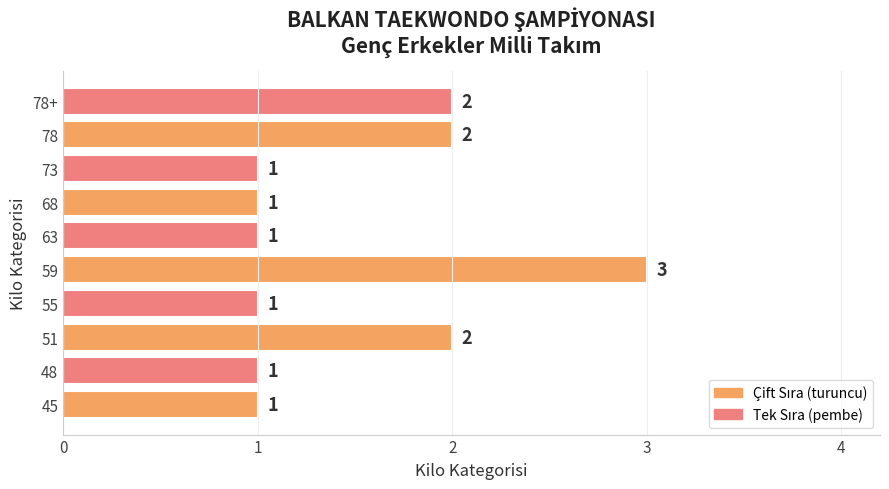

Reading bottom to top, transcribe all the data shown in this chart.

45=1	48=1	51=2	55=1	59=3	63=1	68=1	73=1	78=2	78+=2